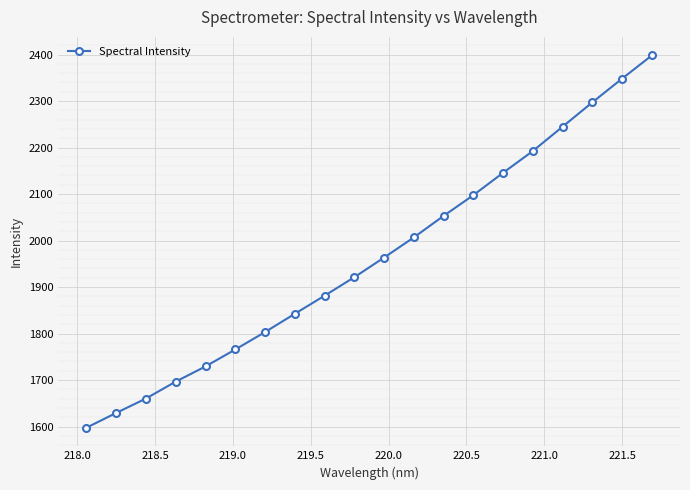

True or false: the data has more than 0 interior local peaks.

False